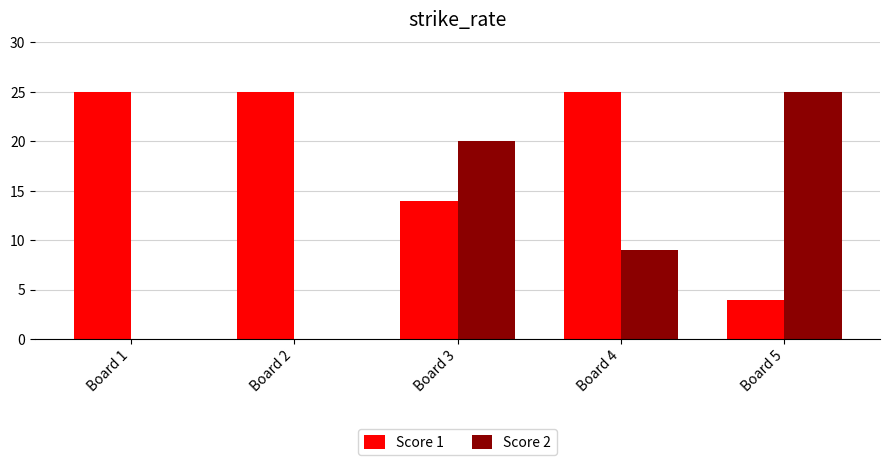

Is it true that Score 2 equals 8 at Board 2?

False